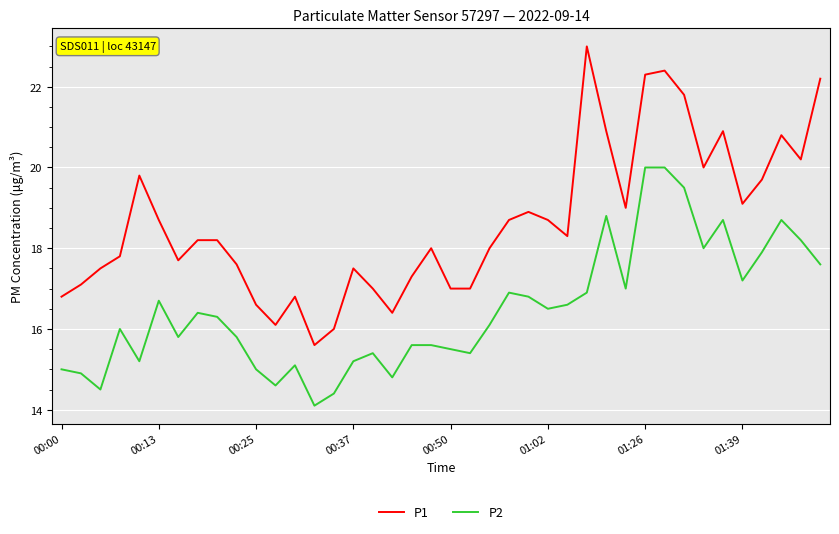

True or false: P2 and P1 intersect in this chart.

False